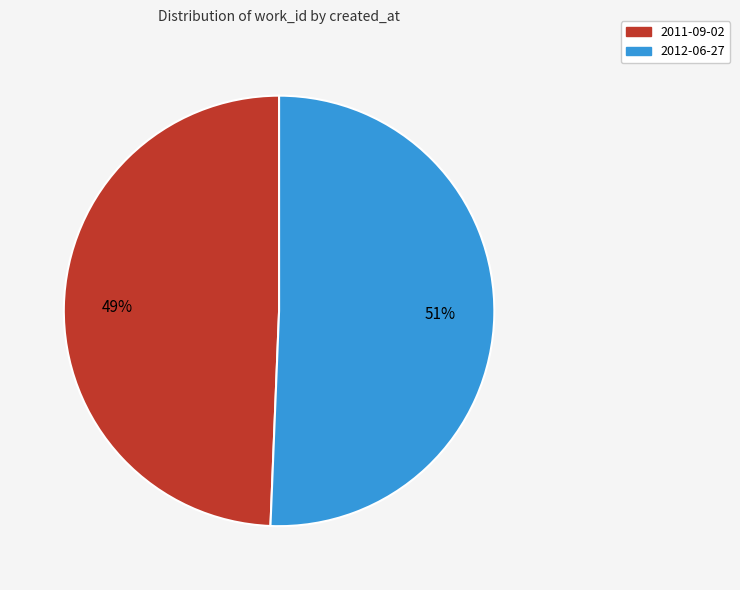

What percentage is the 2012-06-27 slice, to the nearest percent?

51%